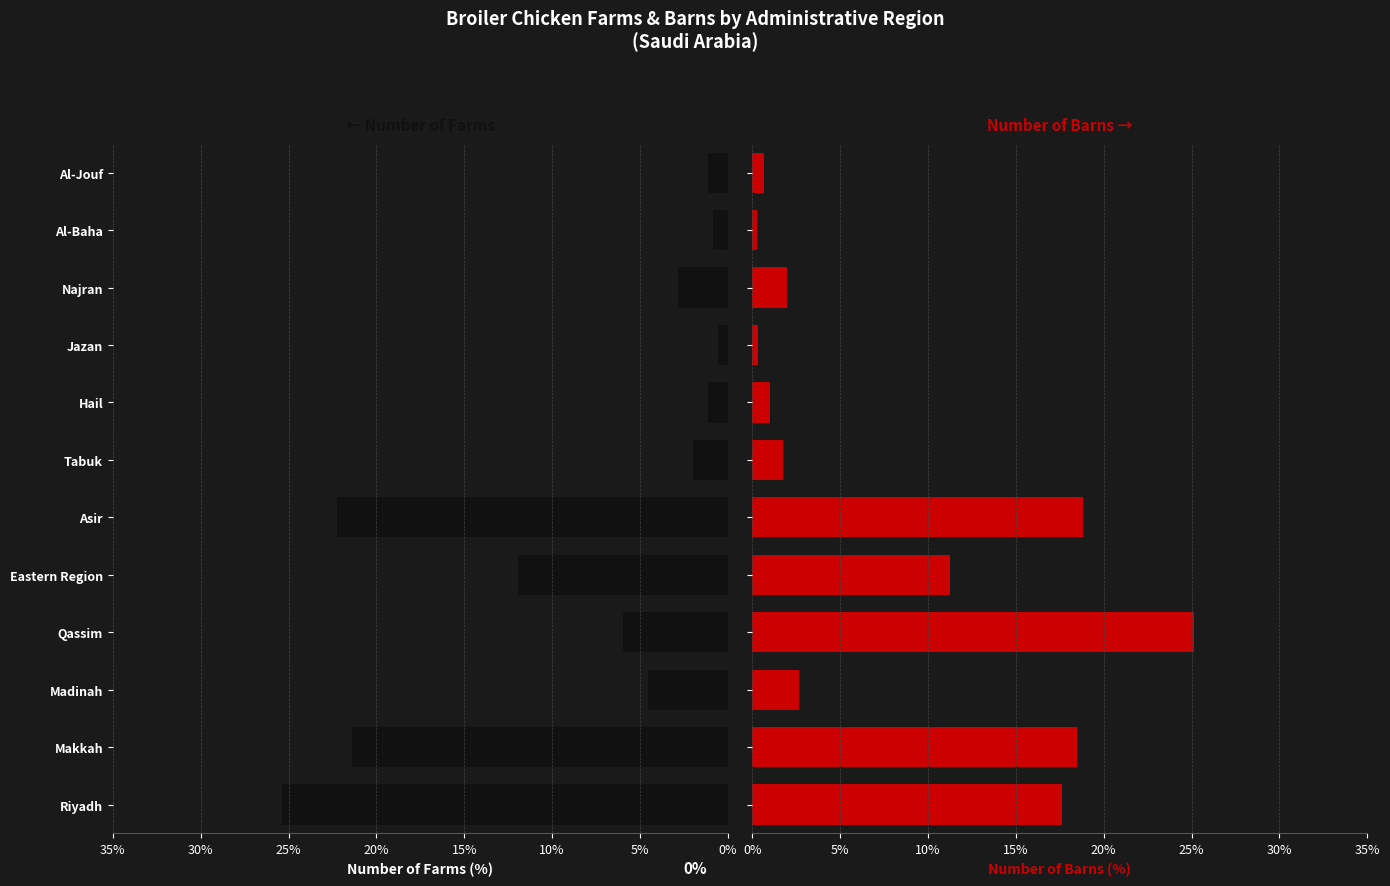

Where does the Number of Farms series first go above -2?

Tabuk